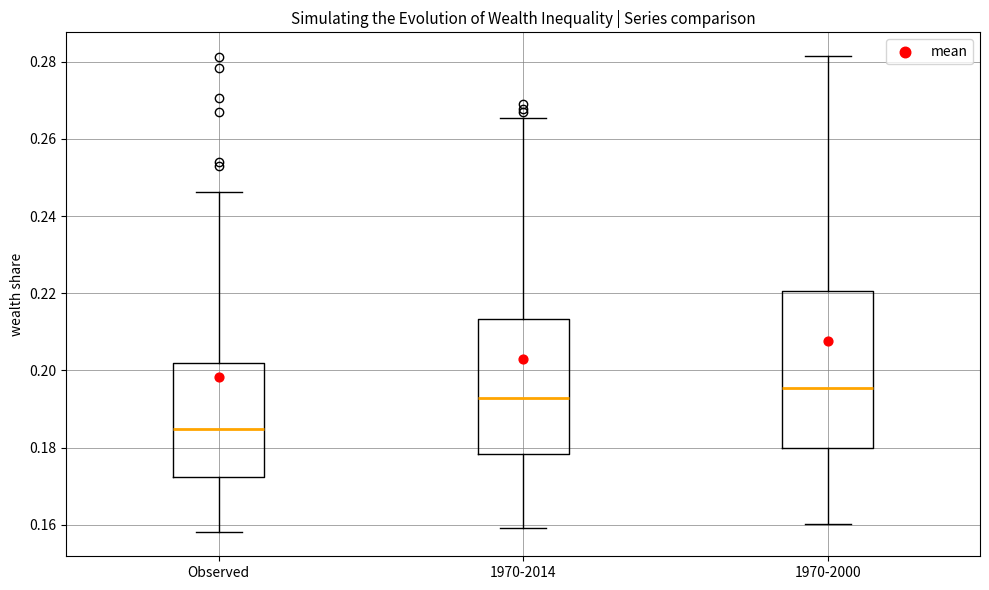

Comparing the boxes themselves (not the whiskers), which one is the tallest?

1970-2000